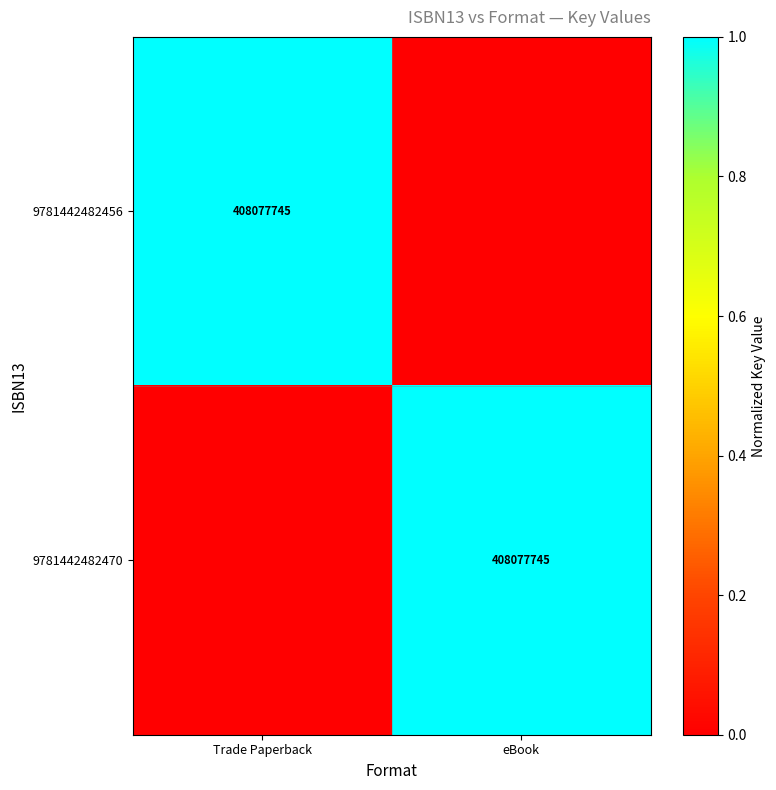

Is it true that 9781442482456 equals 540337285 at Trade Paperback?

False